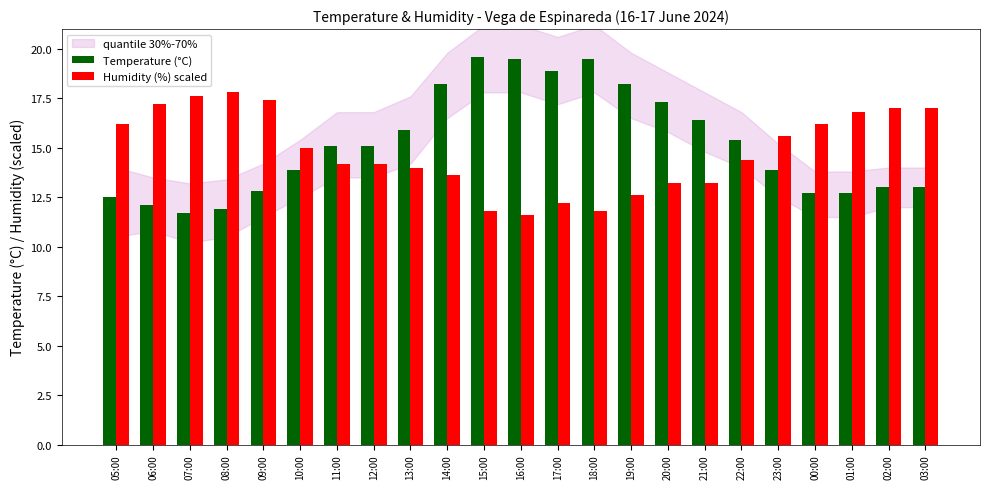

Reading left to right, extract all data points from this chart.

Temperature (°C): 12.5	12.1	11.7	11.9	12.8	13.9	15.1	15.1	15.9	18.2	19.6	19.5	18.9	19.5	18.2	17.3	16.4	15.4	13.9	12.7	12.7	13.0	13.0
Humidity (%) scaled: 16.2	17.2	17.6	17.8	17.4	15.0	14.2	14.2	14.0	13.6	11.8	11.6	12.2	11.8	12.6	13.2	13.2	14.4	15.6	16.2	16.8	17.0	17.0